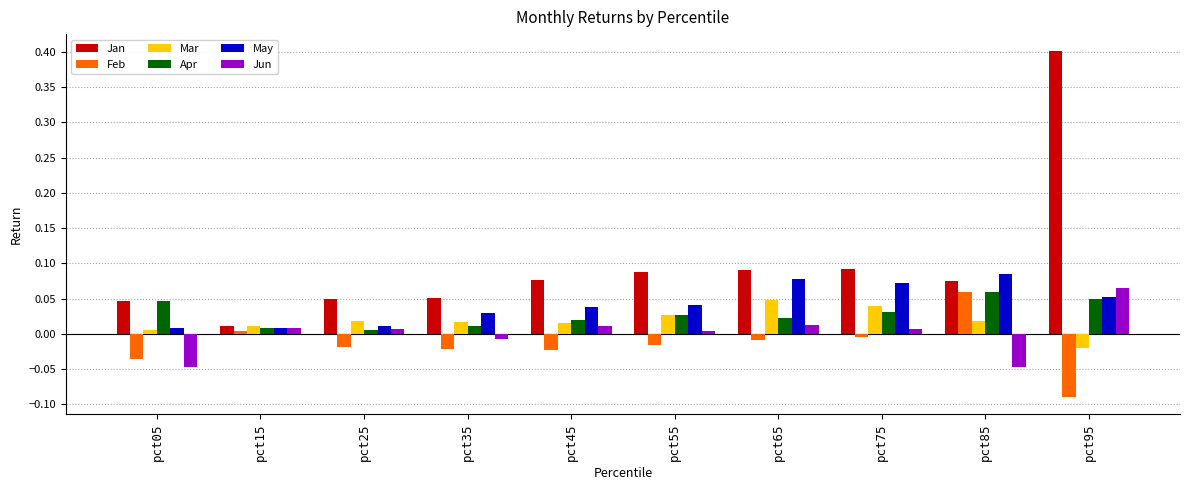

How many series are shown in this chart?

6